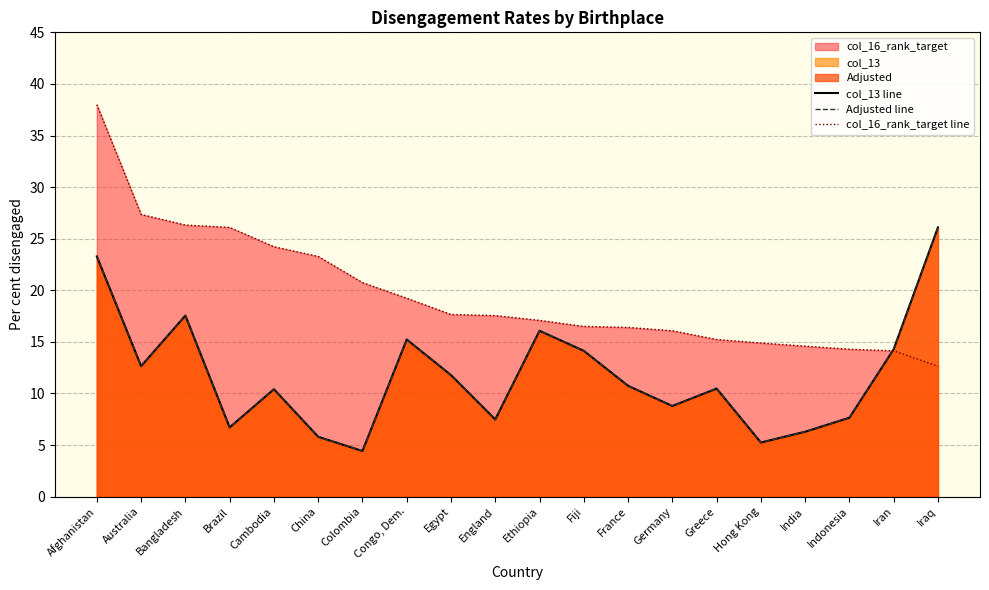

Between Australia and Ethiopia, which series saw the biggest shift?

col_16_rank_target line